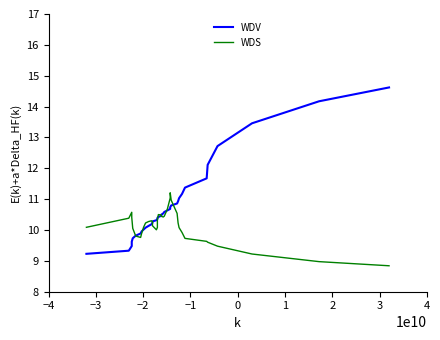

What is the sum of all WDS values?

375.1